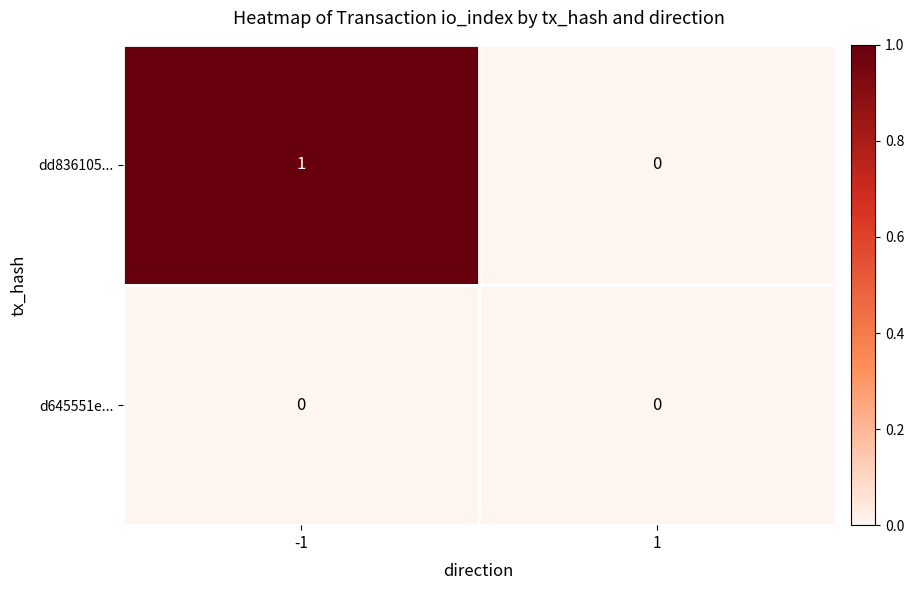

Reading right to left, extract all data points from this chart.

dd836105...: 0	1
d645551e...: 0	0